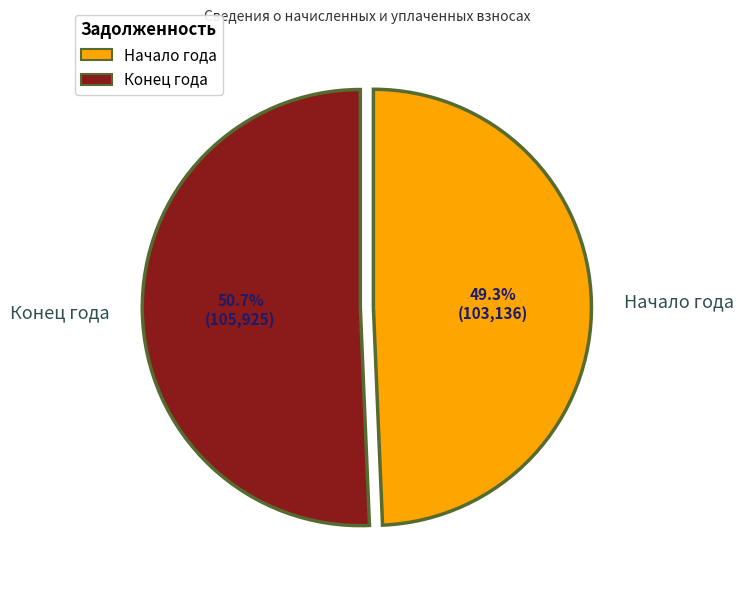

Does any single category account for the majority?

Yes